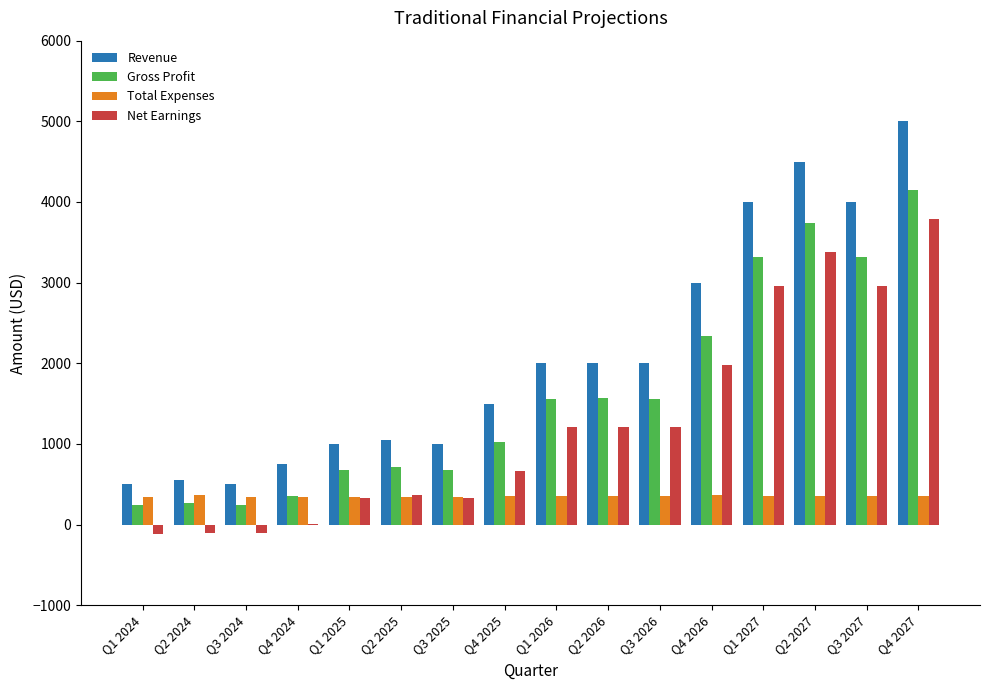

Which label corresponds to the largest value in the chart?

Q4 2027